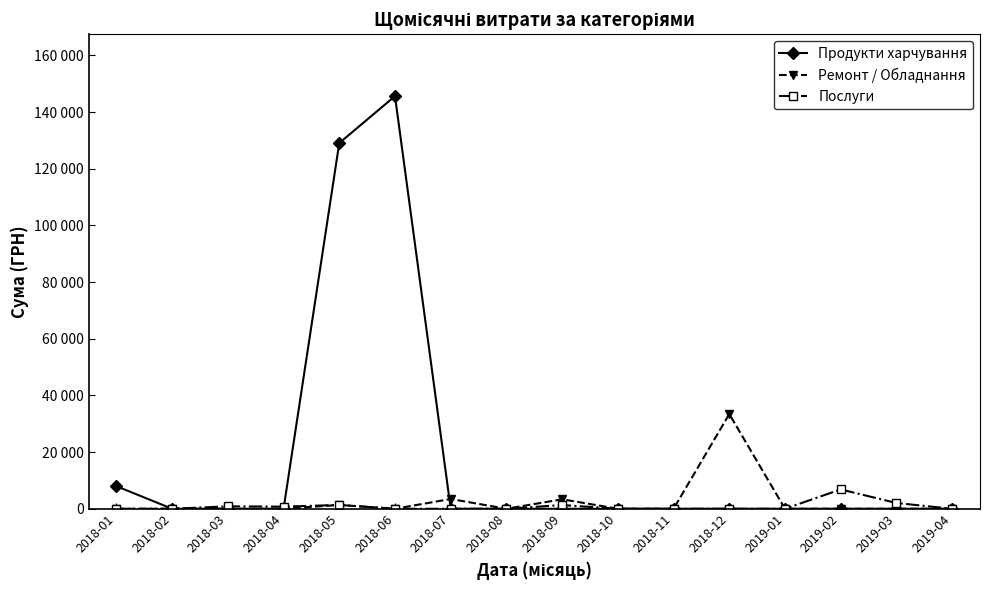

What are all the series names shown in the legend?

Продукти харчування, Ремонт / Обладнання, Послуги